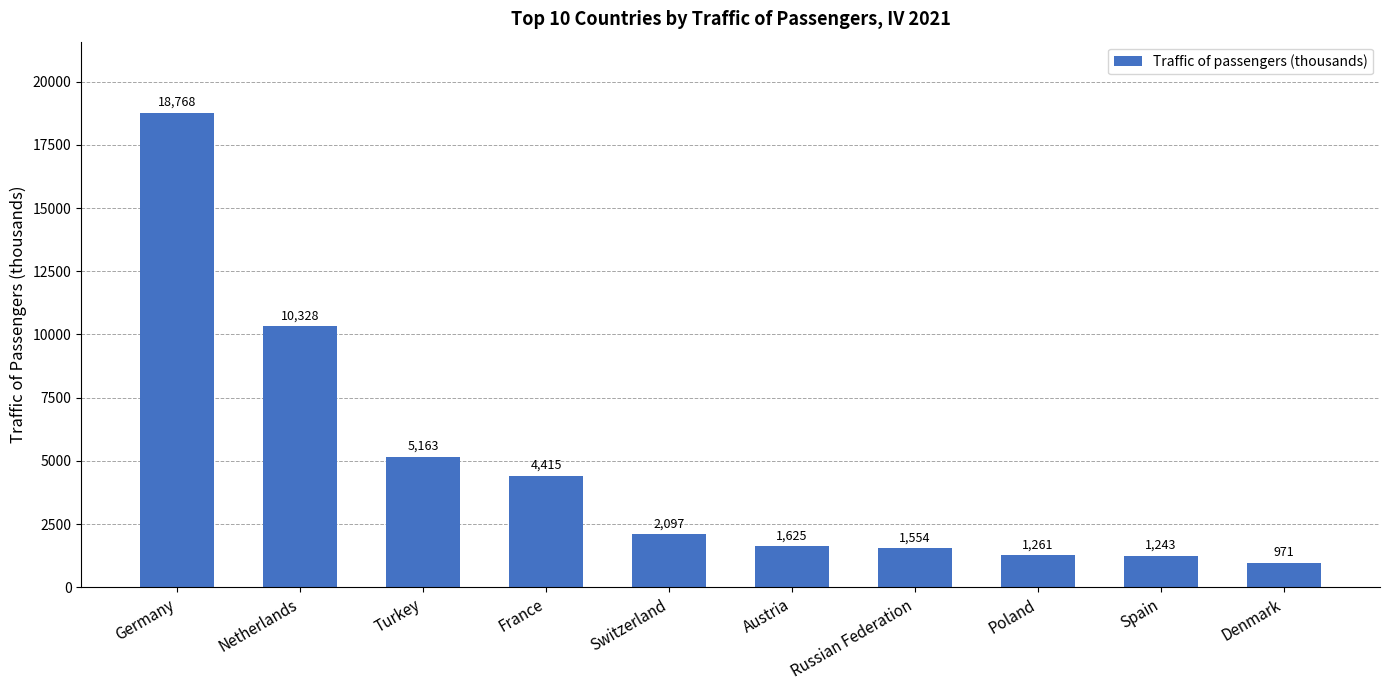

Rank the categories by value from highest to lowest.

Germany, Netherlands, Turkey, France, Switzerland, Austria, Russian Federation, Poland, Spain, Denmark